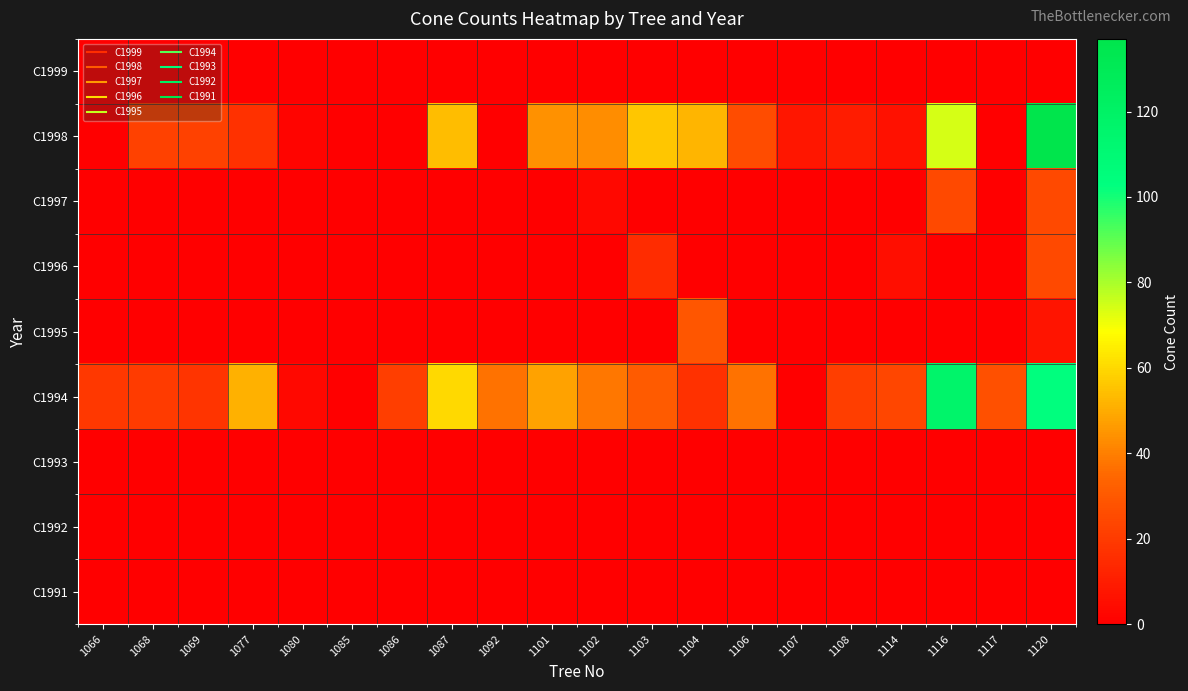

Reading right to left, extract all data points from this chart.

C1999: 1120=0	1117=0	1116=0	1114=0	1108=0	1107=1	1106=0	1104=0	1103=0	1102=0	1101=0	1092=0	1087=0	1086=0	1085=0	1080=0	1077=0	1069=0	1068=0	1066=0
C1998: 1120=137	1117=0	1116=74	1114=6	1108=10	1107=8	1106=26	1104=52	1103=56	1102=43	1101=44	1092=0	1087=54	1086=0	1085=0	1080=2	1077=17	1069=22	1068=22	1066=0
C1997: 1120=25	1117=0	1116=25	1114=0	1108=0	1107=0	1106=0	1104=0	1103=0	1102=3	1101=0	1092=0	1087=0	1086=0	1085=0	1080=0	1077=0	1069=0	1068=0	1066=0
C1996: 1120=25	1117=0	1116=0	1114=5	1108=0	1107=0	1106=0	1104=0	1103=15	1102=0	1101=0	1092=0	1087=0	1086=0	1085=0	1080=0	1077=0	1069=0	1068=0	1066=0
C1995: 1120=7	1117=0	1116=0	1114=0	1108=0	1107=0	1106=0	1104=29	1103=0	1102=0	1101=0	1092=0	1087=0	1086=0	1085=0	1080=0	1077=0	1069=0	1068=0	1066=0
C1994: 1120=103	1117=27	1116=117	1114=24	1108=21	1107=0	1106=37	1104=17	1103=31	1102=38	1101=48	1092=37	1087=60	1086=21	1085=0	1080=3	1077=51	1069=18	1068=20	1066=19
C1993: 1120=0	1117=0	1116=0	1114=0	1108=0	1107=0	1106=0	1104=0	1103=0	1102=0	1101=0	1092=0	1087=0	1086=0	1085=0	1080=0	1077=0	1069=0	1068=0	1066=0
C1992: 1120=0	1117=0	1116=0	1114=0	1108=0	1107=0	1106=0	1104=0	1103=0	1102=0	1101=0	1092=0	1087=0	1086=0	1085=0	1080=0	1077=0	1069=0	1068=0	1066=0
C1991: 1120=0	1117=0	1116=0	1114=0	1108=0	1107=0	1106=0	1104=0	1103=0	1102=0	1101=0	1092=0	1087=0	1086=0	1085=0	1080=0	1077=0	1069=0	1068=0	1066=0